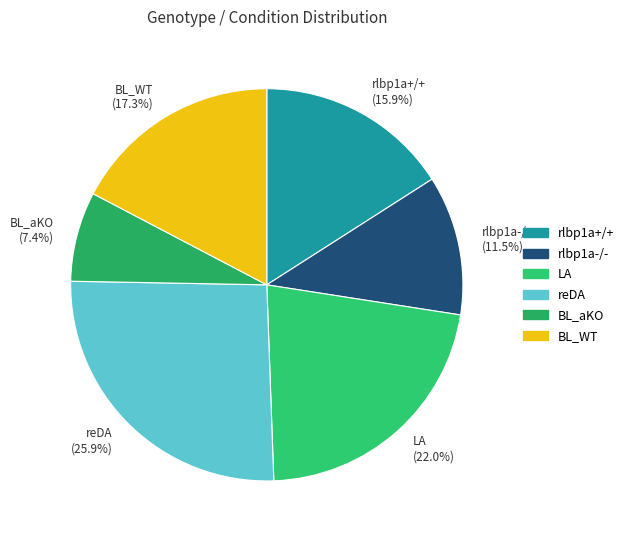

What is the total percentage of LA and rlbp1a-/-?

33.5%